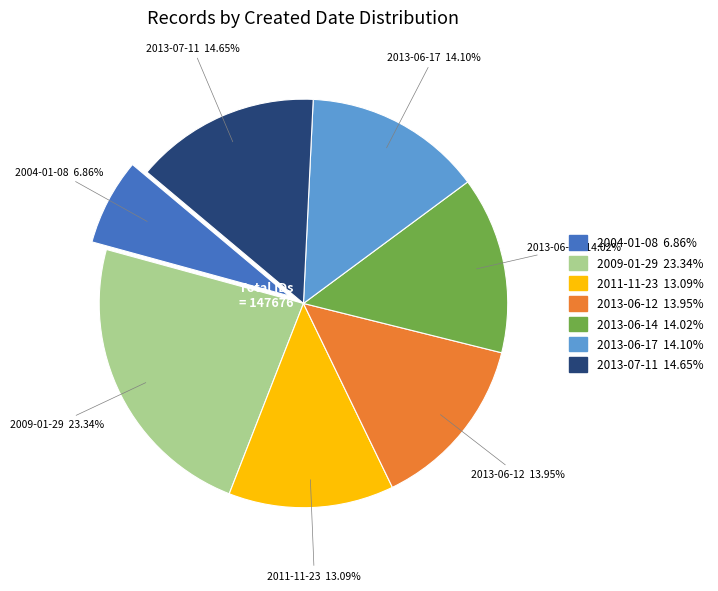

Which has a higher value, 2013-06-17 or 2011-11-23?

2013-06-17